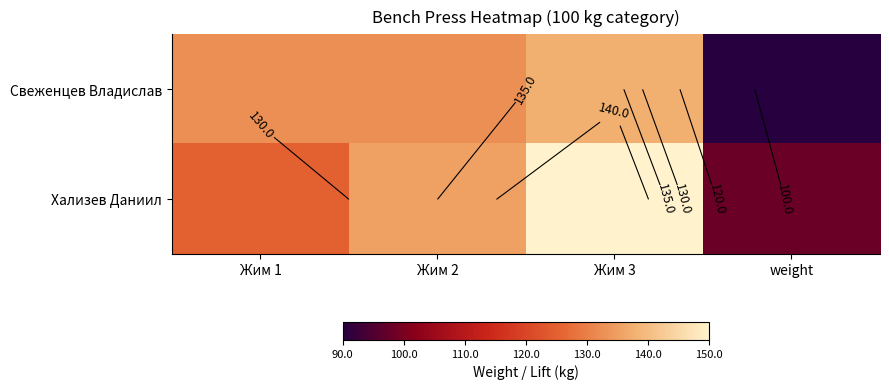

What is the sum of all Хализев Даниил values?

508.0